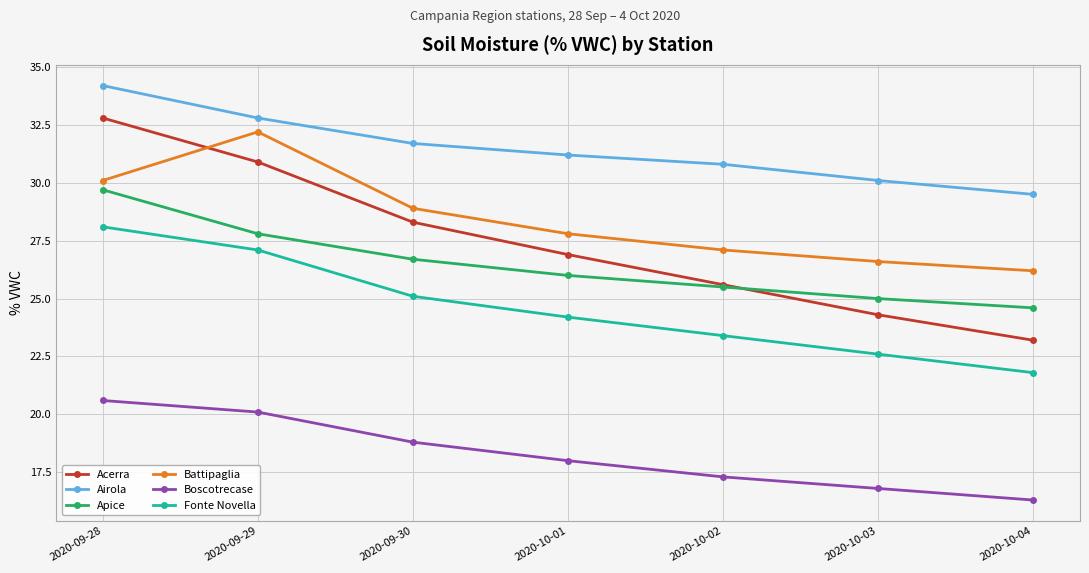

What is the highest value of the Boscotrecase series?

20.6